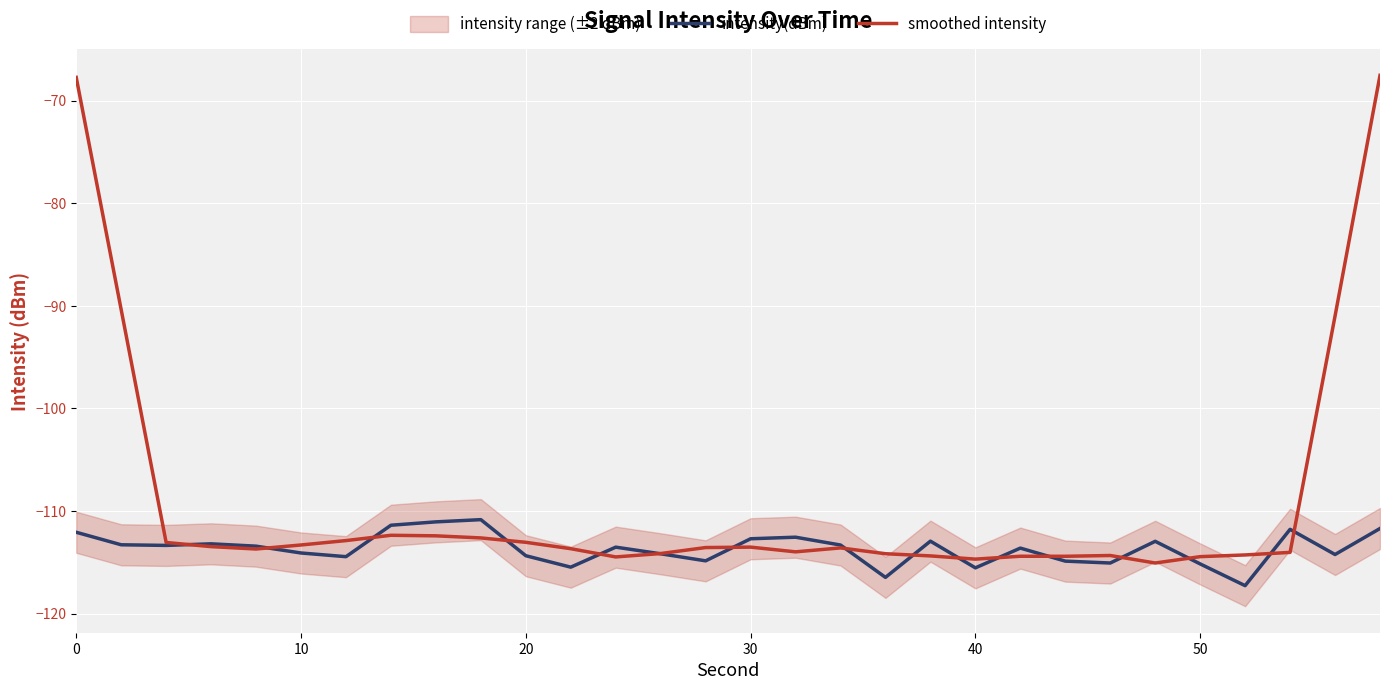

What is the maximum value for intensity(dBm)?

-110.8